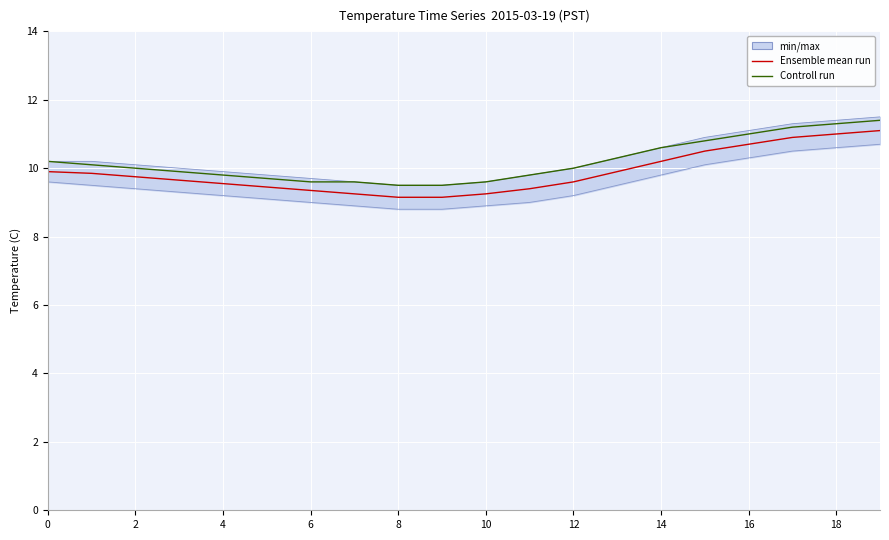

How many data points does each series have?

20